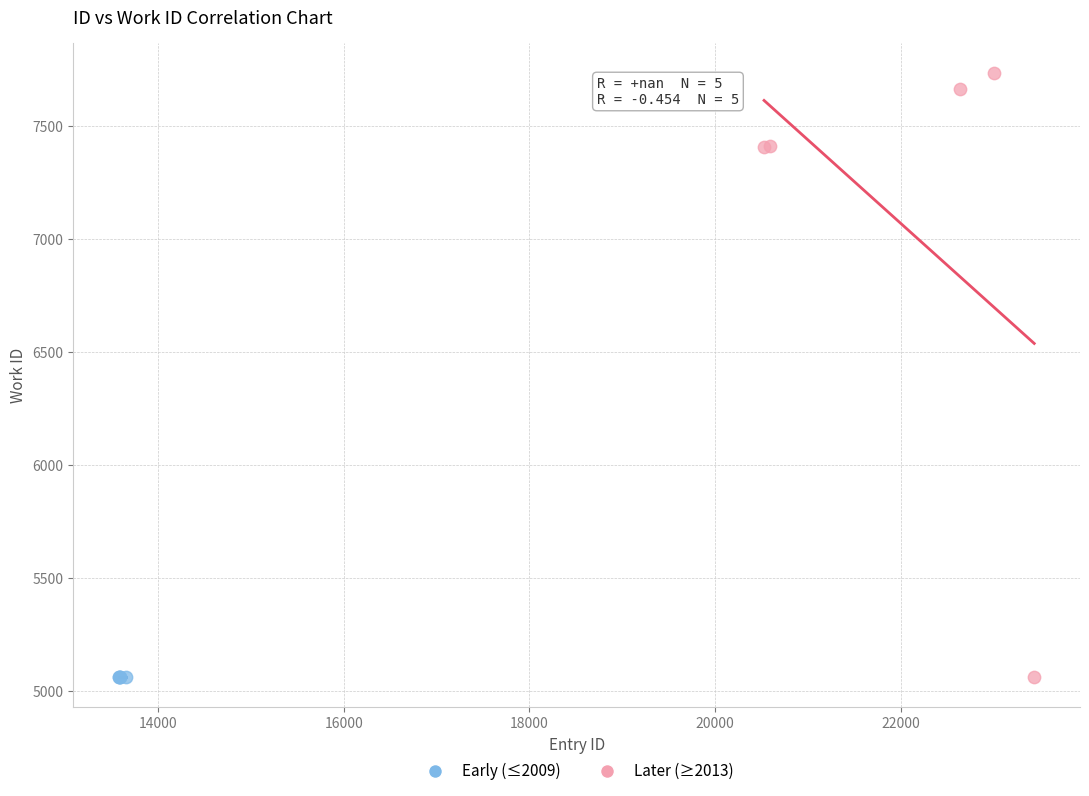

Which series reaches the maximum Y coordinate?

Later (≥2013)